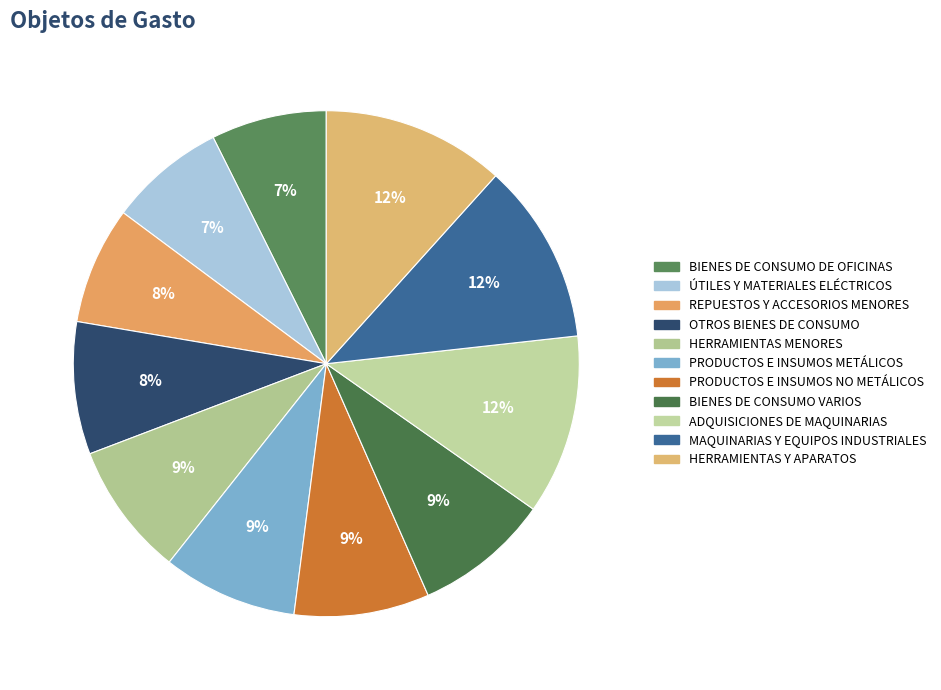

How many slices are in this pie chart?

11